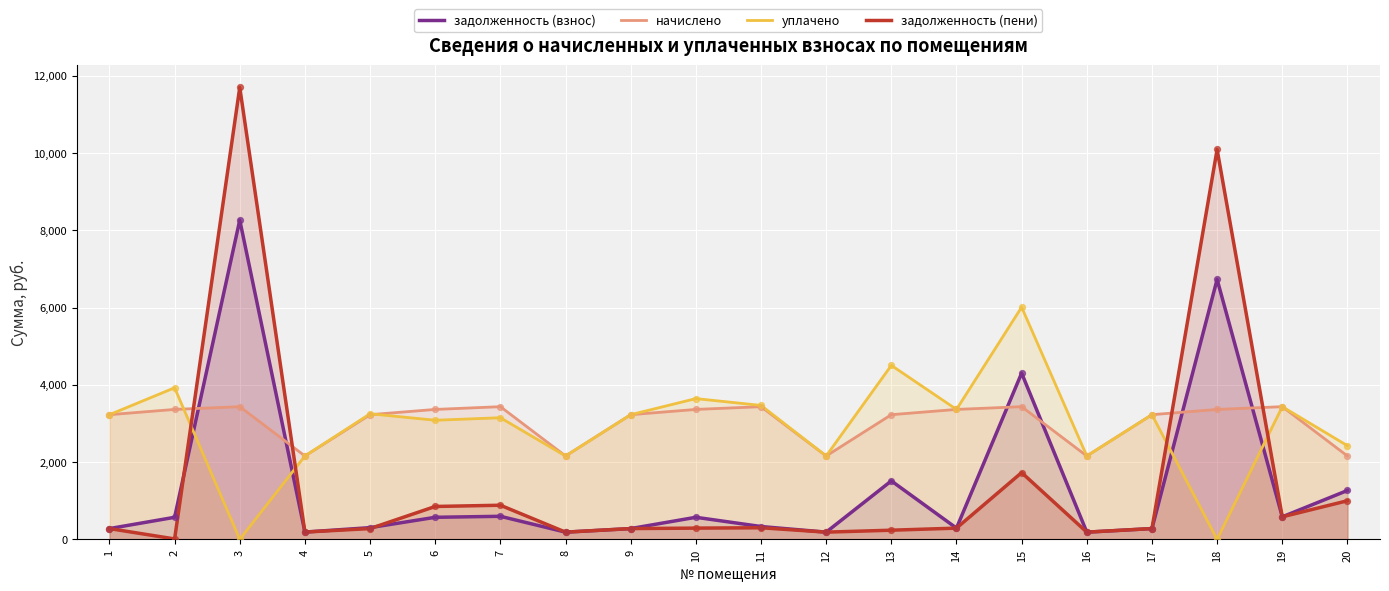

Which series reaches the maximum Y coordinate?

задолженность (пени)